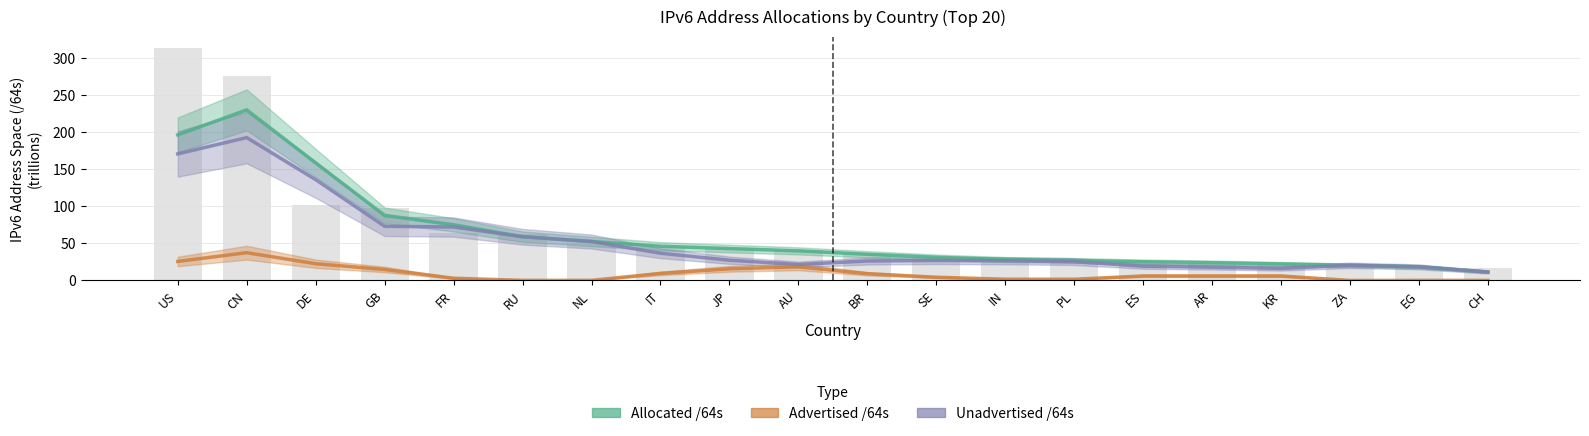

What is the value of the Unadvertised /64s bar at the 19th from the left?

18.4